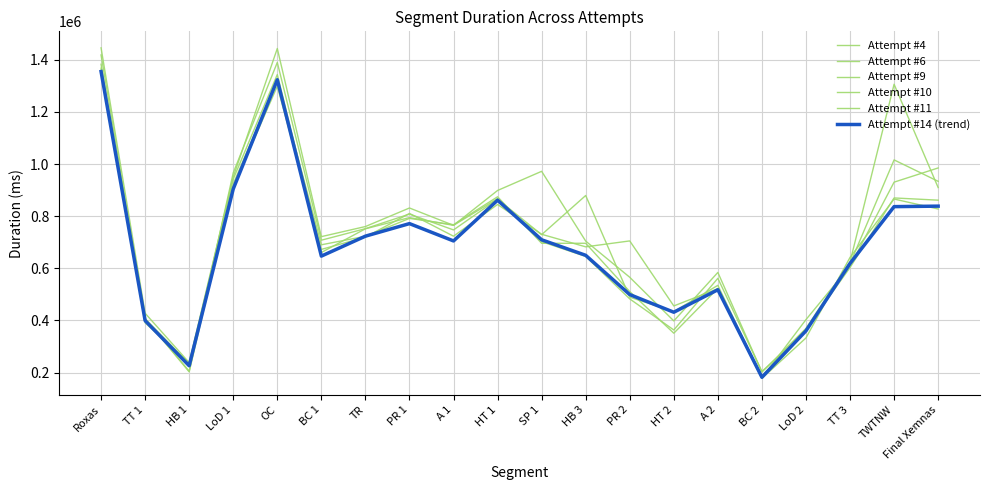

How many categories are shown in the chart?

20